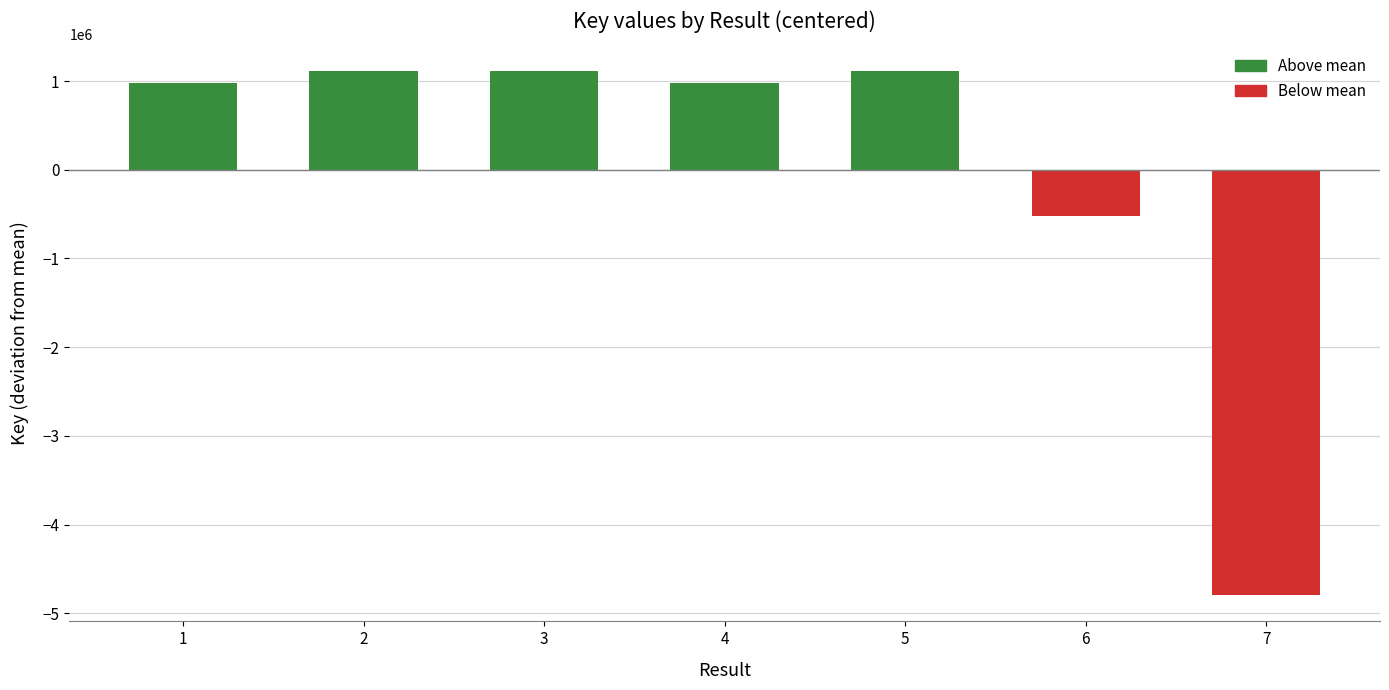

What is the approximate value at 1?

980620.7